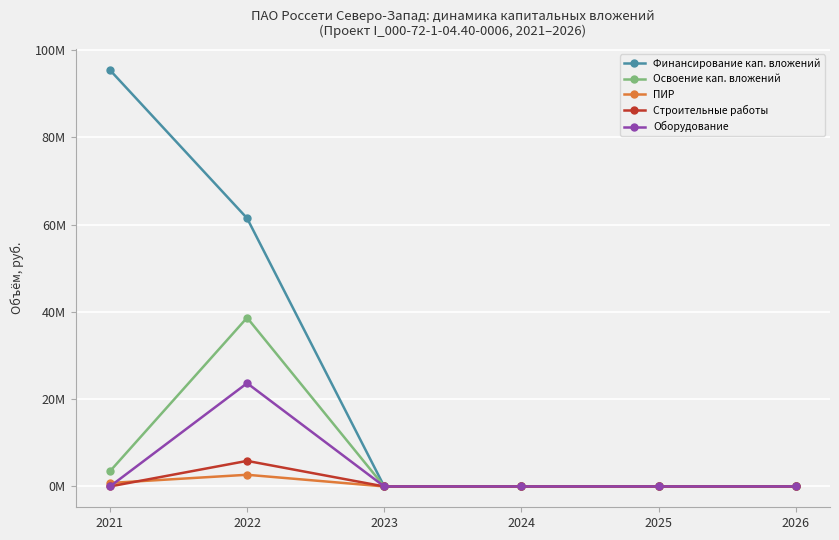

Is this an area chart (filled region under the line)?

No